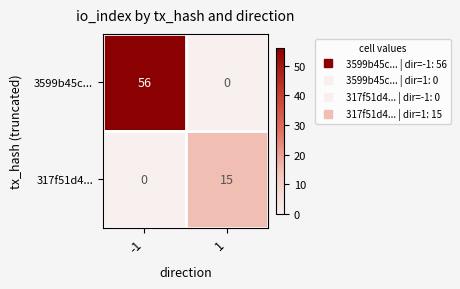

What is the sum of all 317f51d4... values?

15